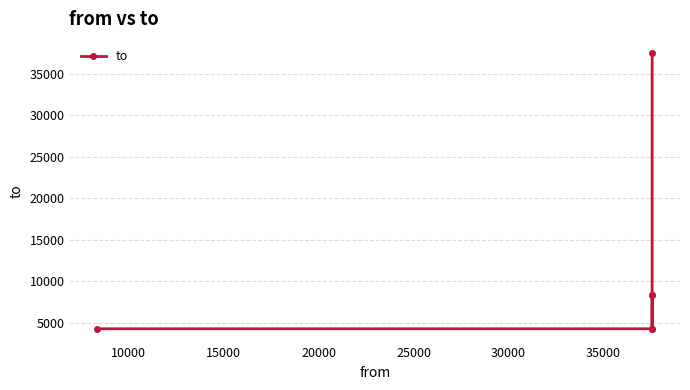

What is the sum of all values?

67023